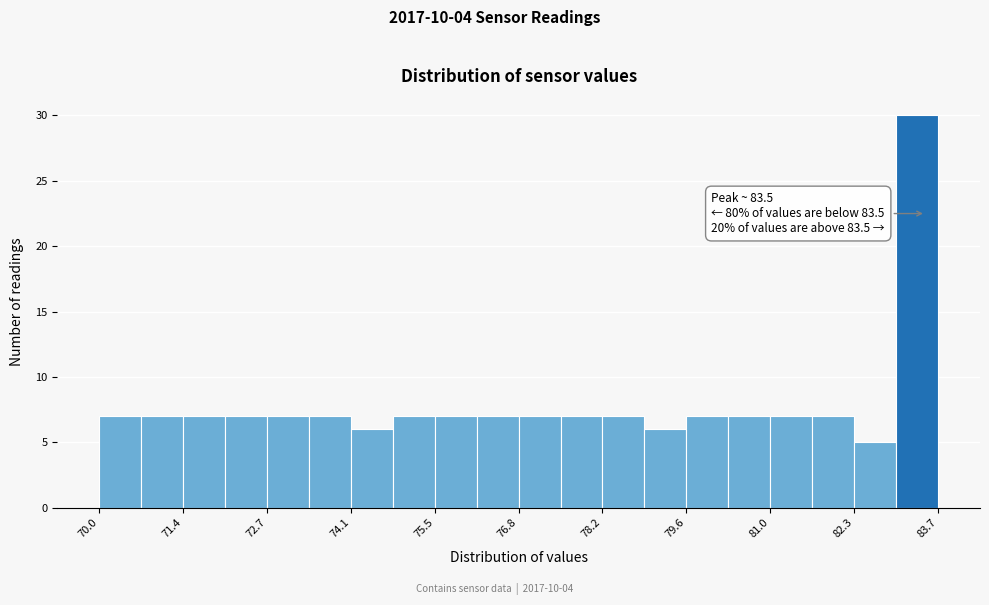

Read against the x-axis, roughly where is the centre of the tallest bar?

83.4